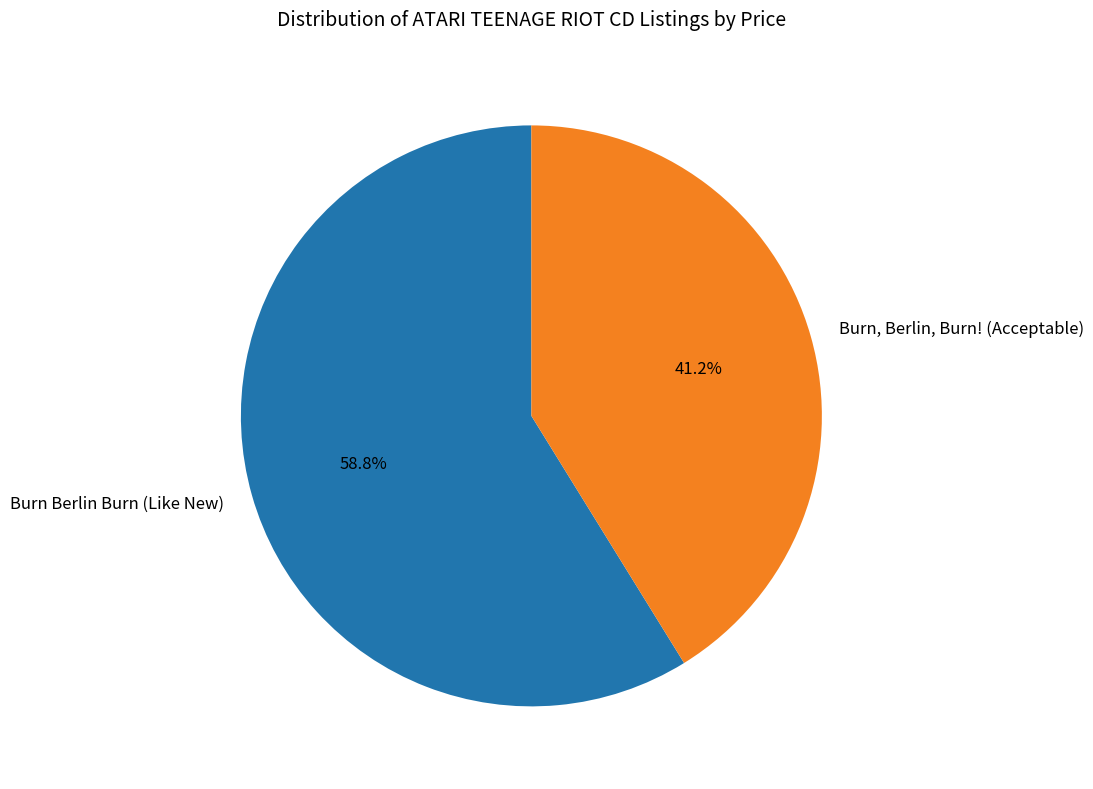

Combined, what portion of the pie is Burn, Berlin, Burn! (Acceptable) and Burn Berlin Burn (Like New)?

100.0%